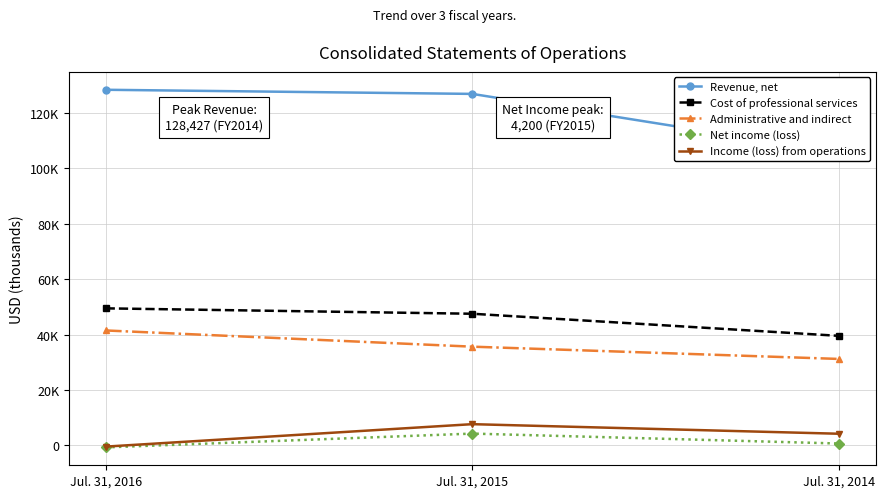

What is the difference between the Revenue, net values at Jul. 31, 2015 and Jul. 31, 2014?

21118